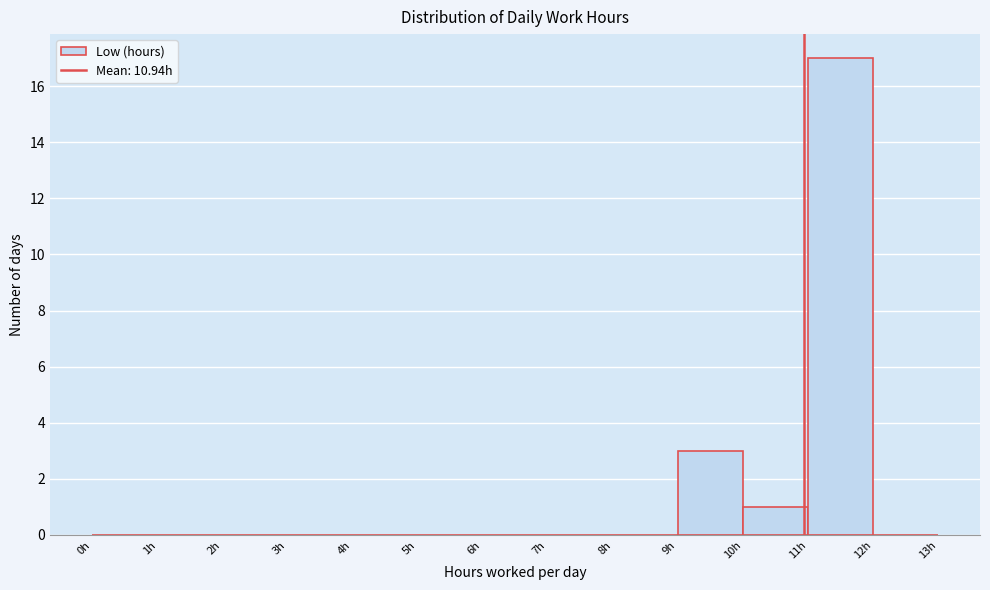

Over which range of the x-axis is the bar tallest?

11 to 12